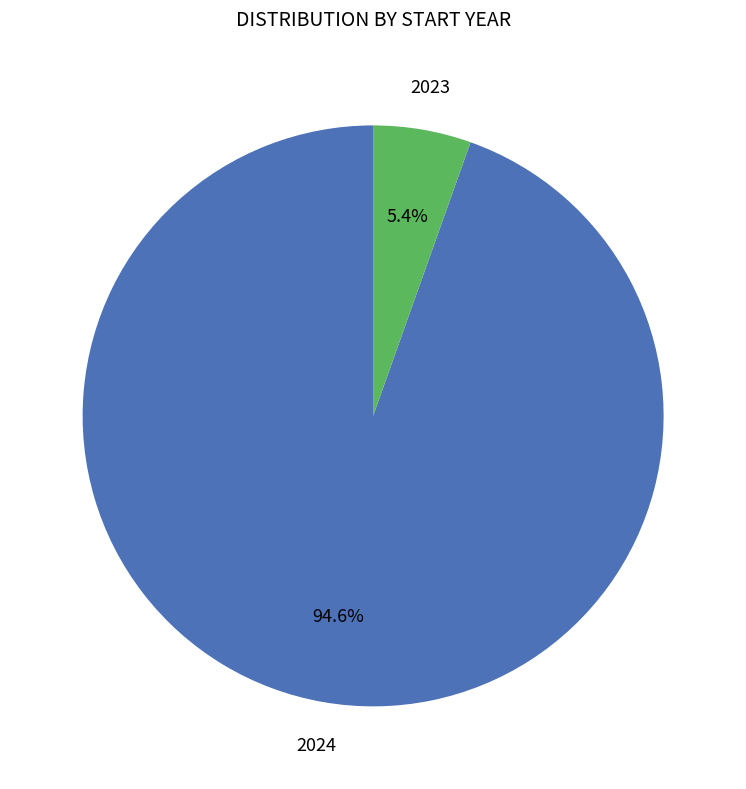

Count the number of slices in the pie.

2